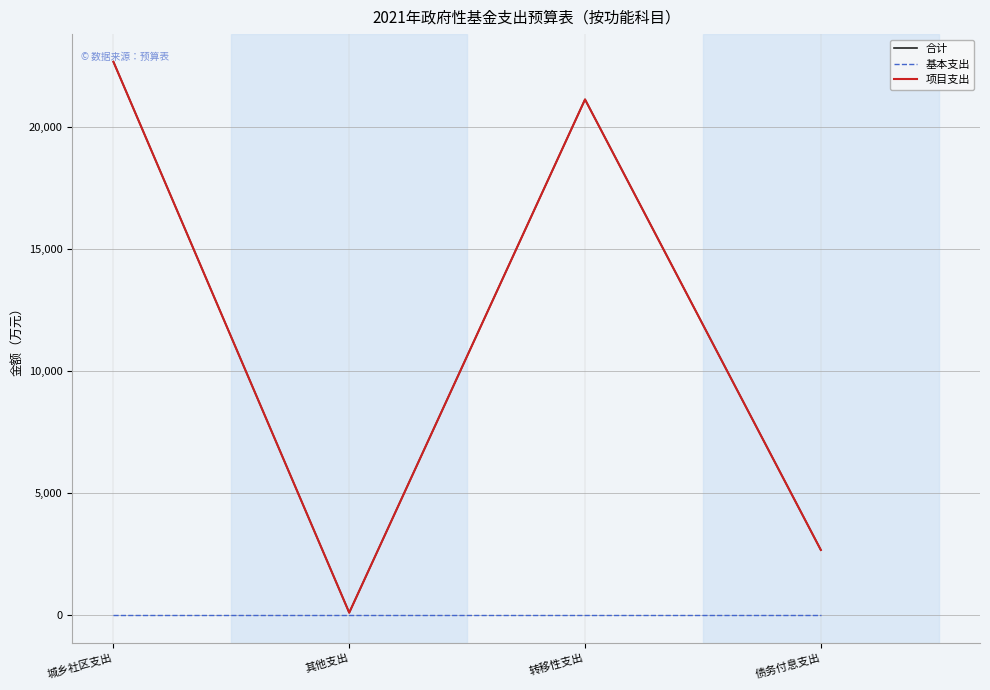

What is the greatest value displayed?

22664.6